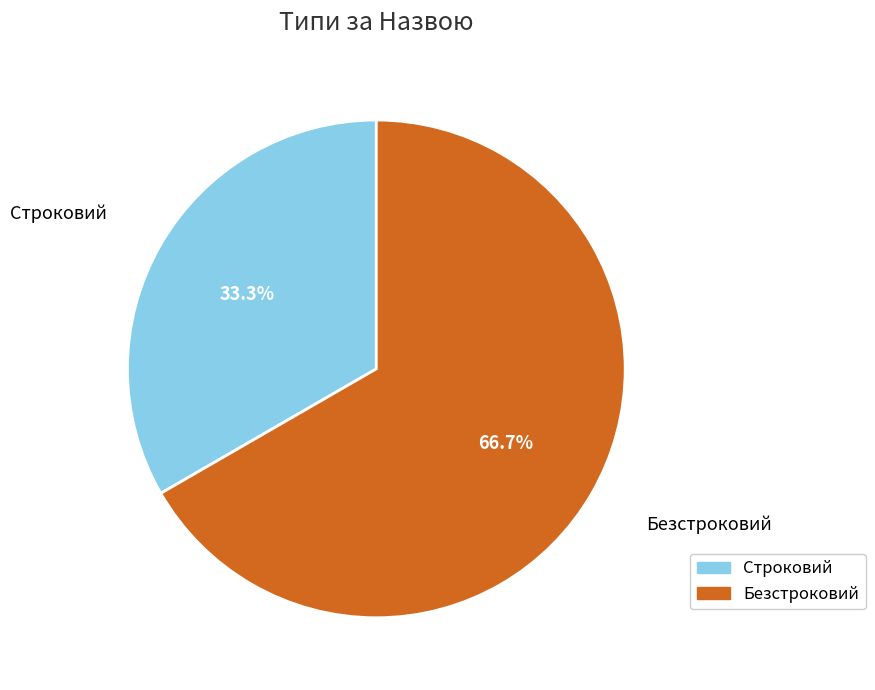

To the nearest percent, what percentage of the pie is Безстроковий?

67%